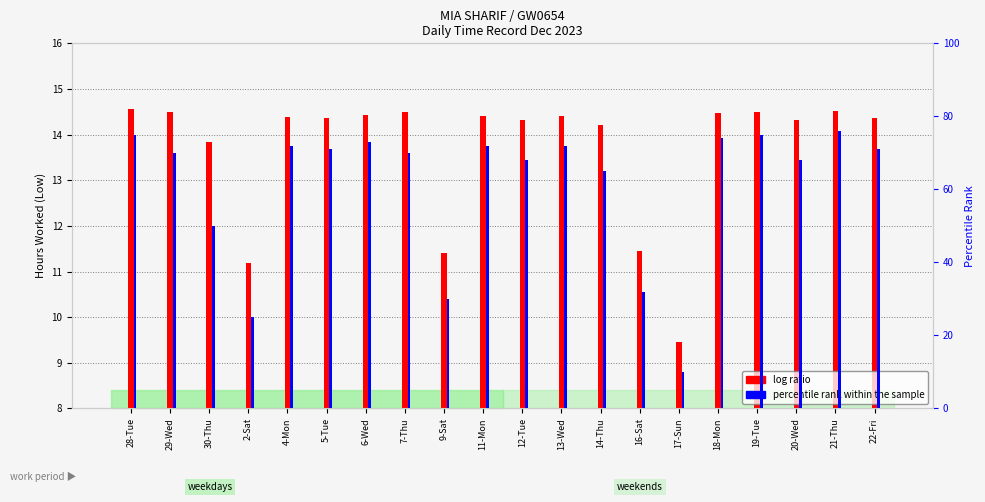

List the series in order of their overall mean, lowest first.

log ratio, percentile rank within the sample